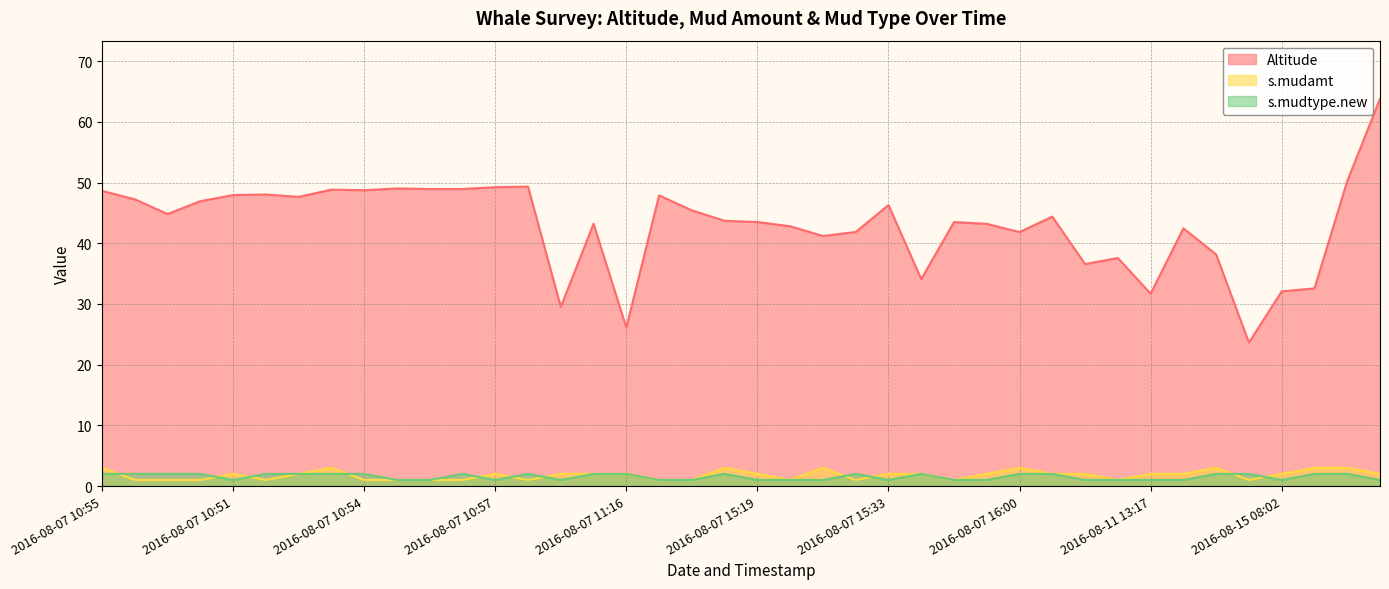

True or false: s.mudamt and Altitude cross at least once.

False